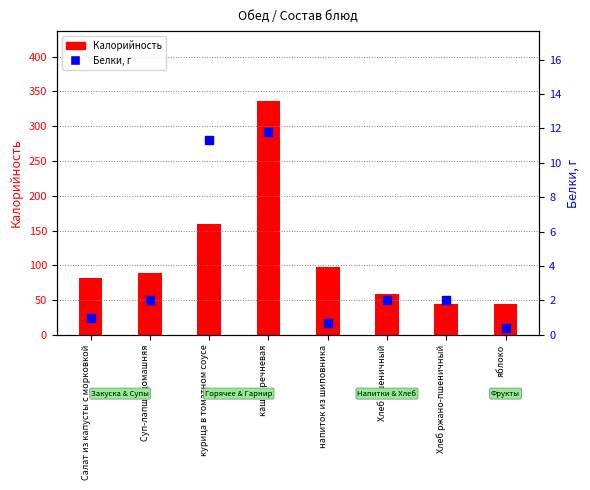

What is the total value across all series at Хлеб пшеничный?

61.0